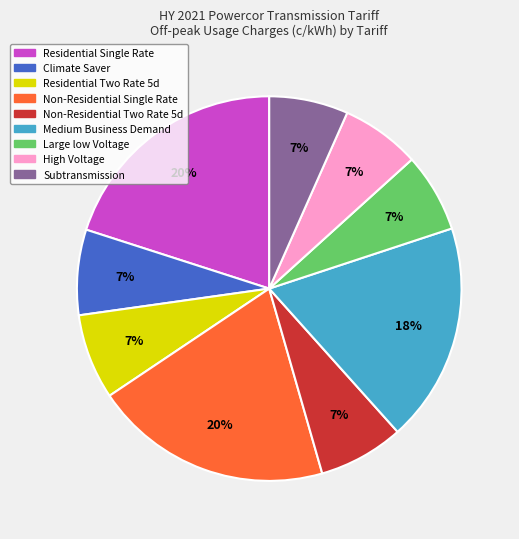

Count the number of slices in the pie.

9